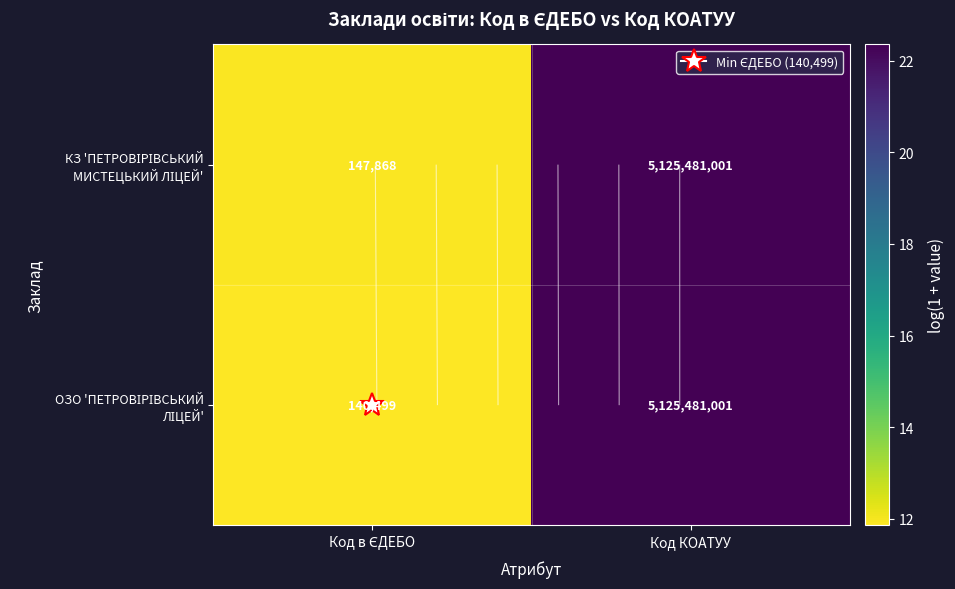

What is the difference between the maximum and minimum values in the КЗ 'ПЕТРОВІРІВСЬКИЙ МИСТЕЦЬКИЙ ЛІЦЕЙ' series?

10.5